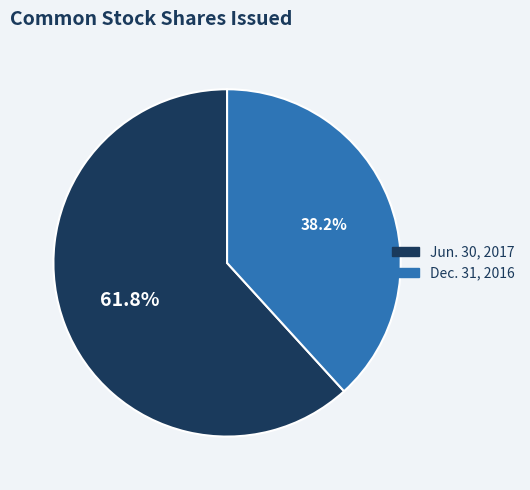

Which category has the biggest portion of the pie?

Jun. 30, 2017